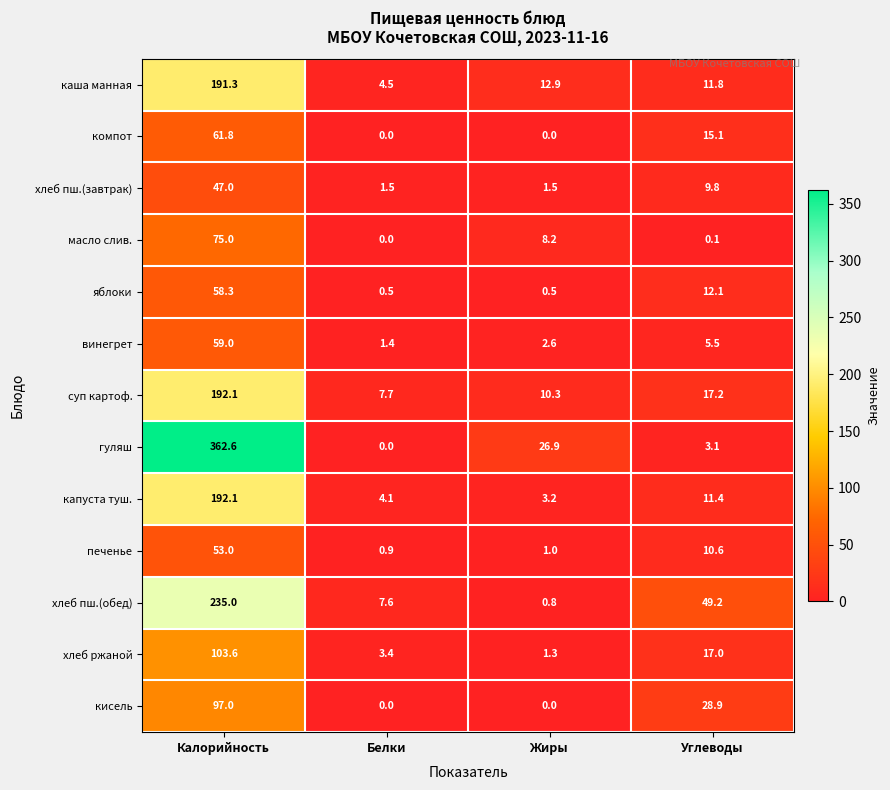

What is the difference between the maximum and minimum values in the хлеб пш.(завтрак) series?

45.5